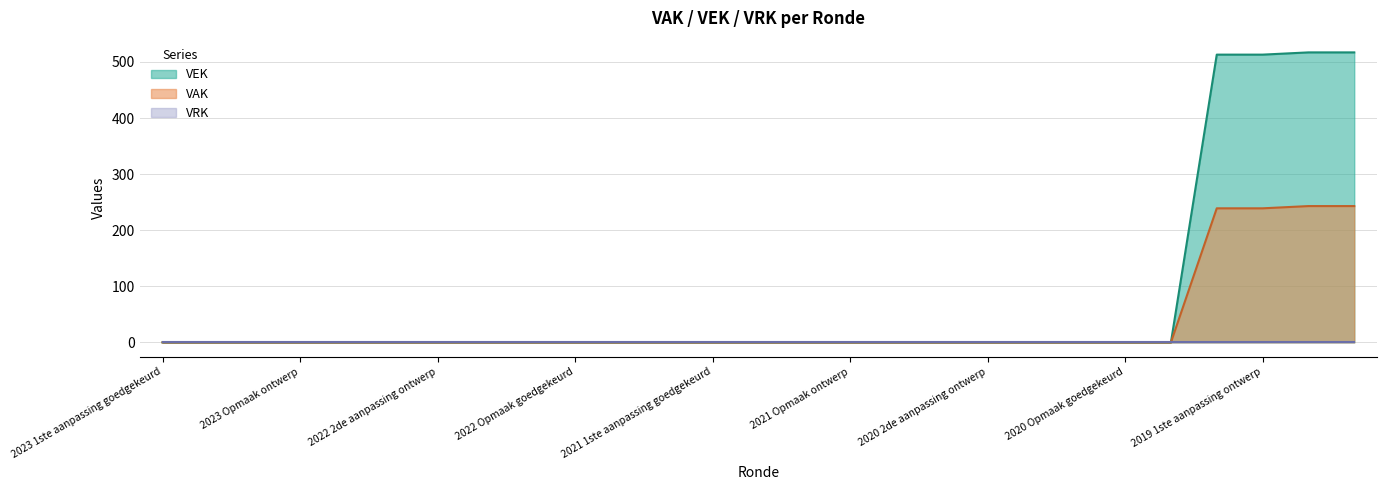

How many data points in VAK are above 0?

4